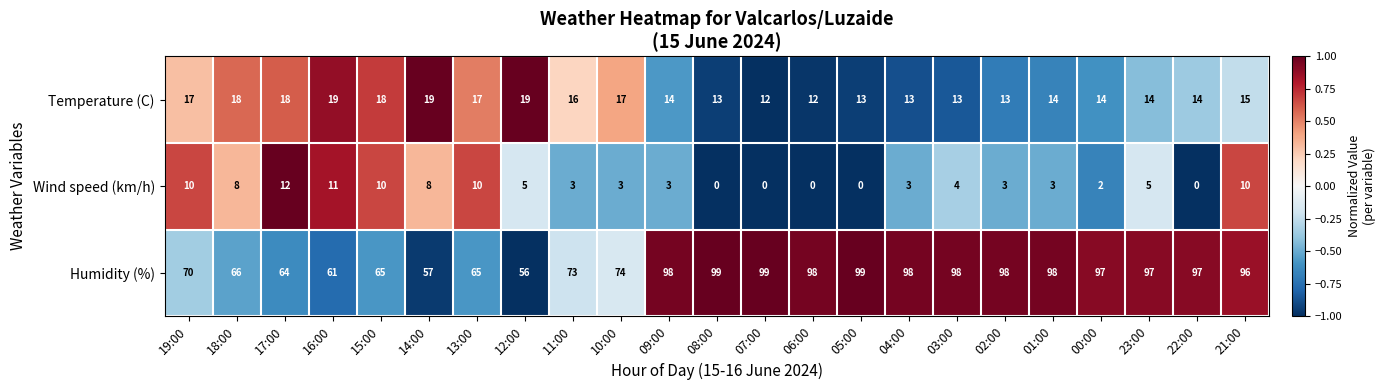

What is the difference between the second highest and minimum values in the Humidity (%) series?

43